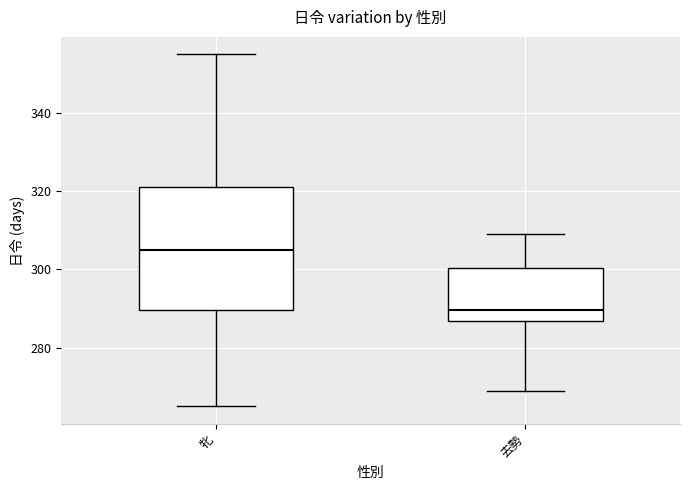

Reading left to right, read every box against the y-axis: the position of its median line, the range the box covers, and the ends of its whiskers. The values are not printed on the chart, so give them approximately, as read against the axis.

牝: median 306, box 290 to 322, whiskers 266 to 356
去勢: median 290, box 286 to 300, whiskers 270 to 310